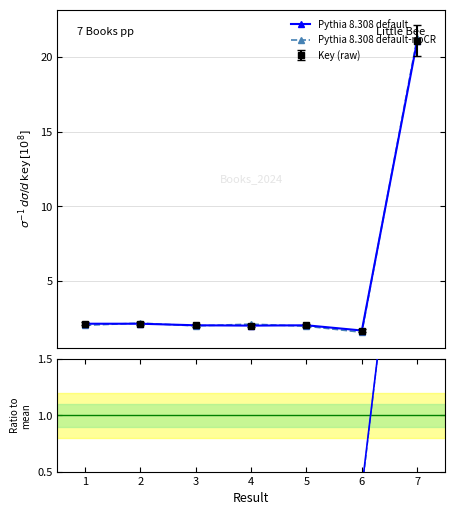

After their last crossing, which series has the higher values: Pythia 8.308 default or Pythia 8.308 default-noCR?

Pythia 8.308 default-noCR